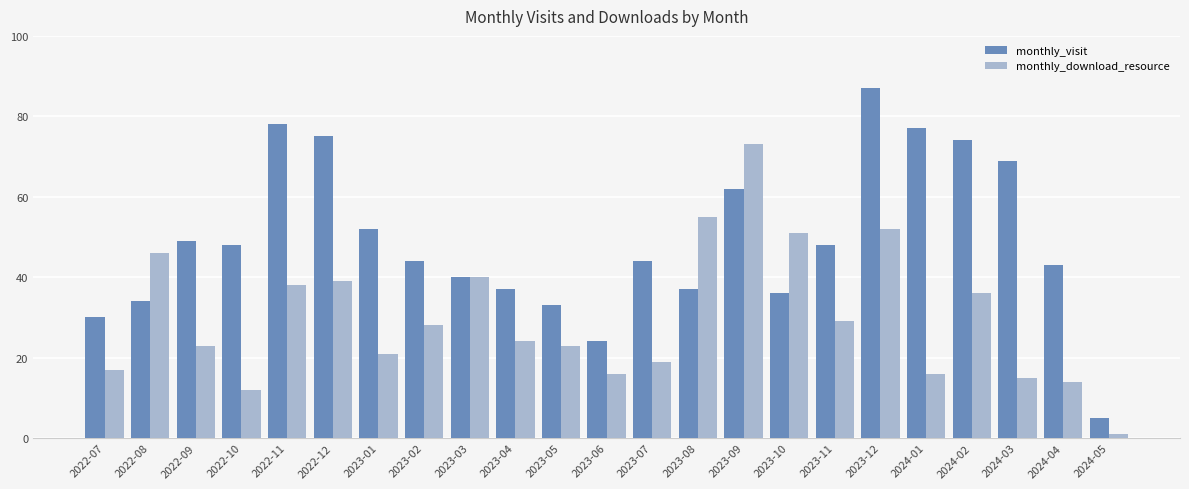

Reading left to right, transcribe all the data shown in this chart.

monthly_visit: 30	34	49	48	78	75	52	44	40	37	33	24	44	37	62	36	48	87	77	74	69	43	5
monthly_download_resource: 17	46	23	12	38	39	21	28	40	24	23	16	19	55	73	51	29	52	16	36	15	14	1